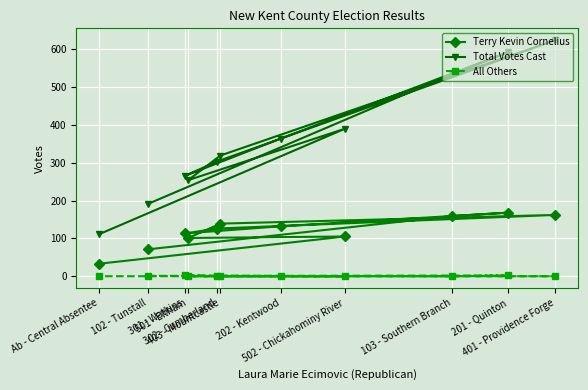

Is this an area chart (filled region under the line)?

No